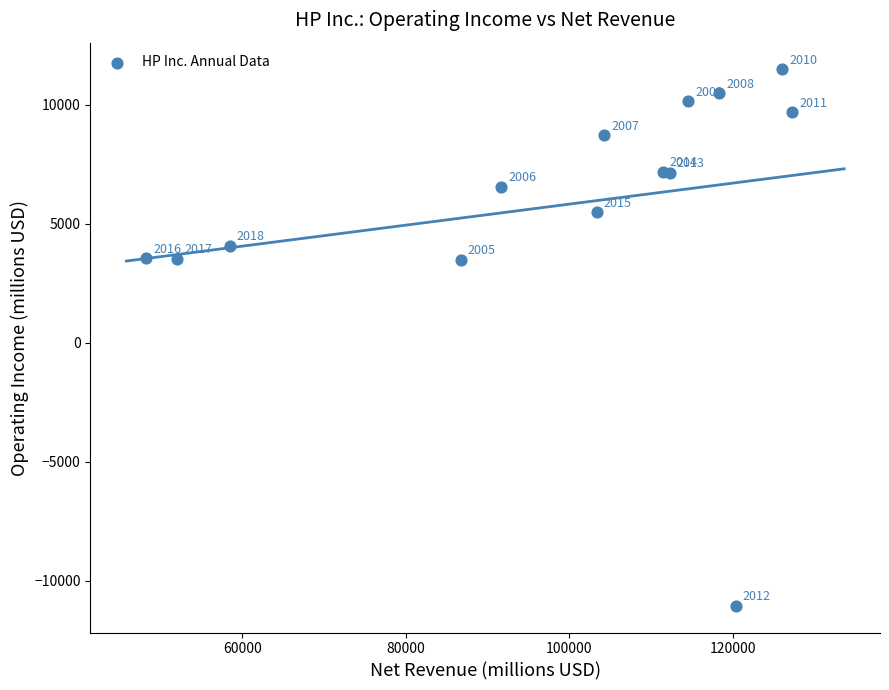

What Y value in the scatter plot is closest to 211?

3473